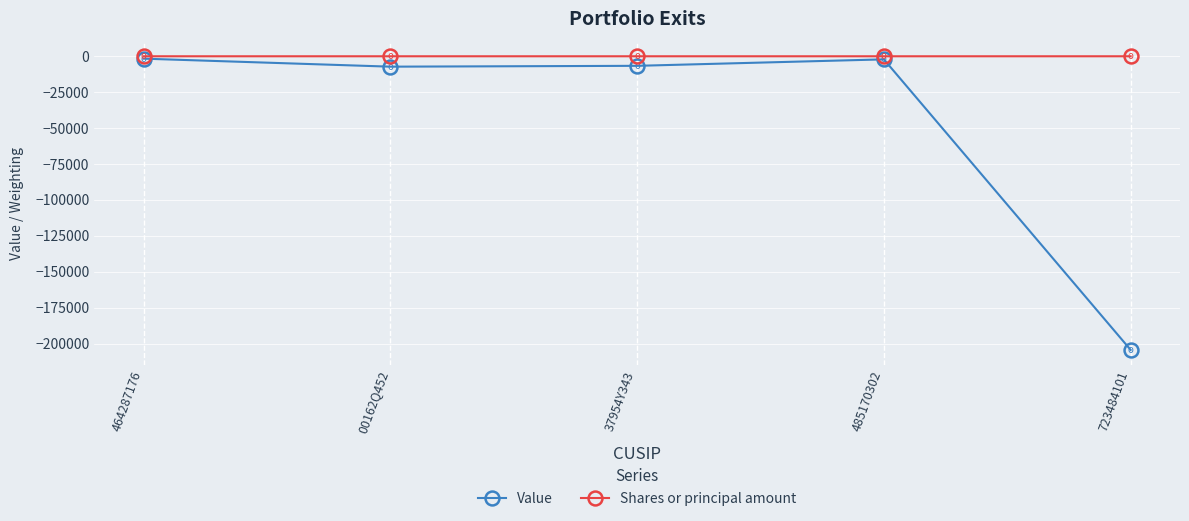

Is this an area chart (filled region under the line)?

No